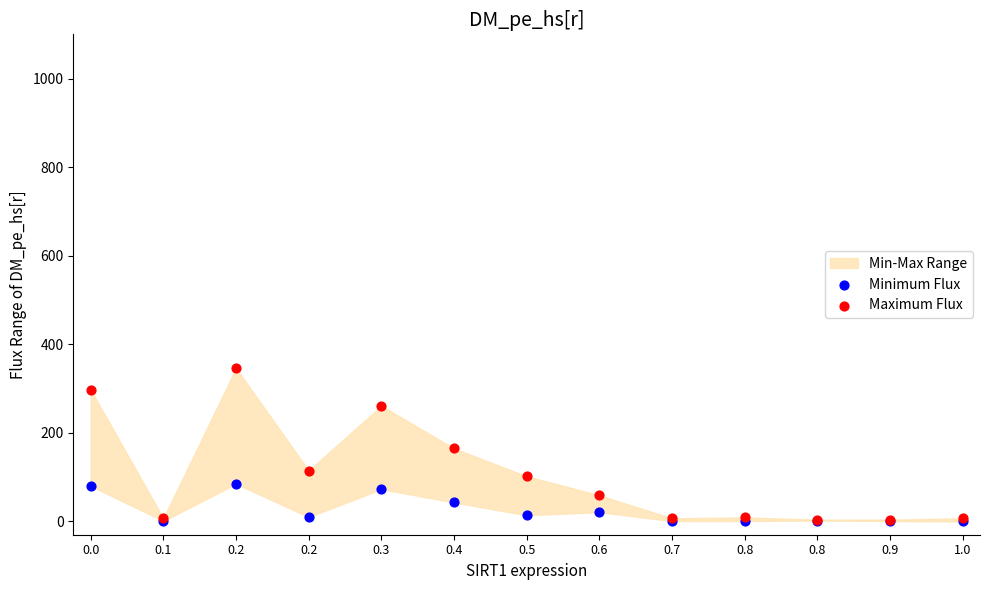

Which series reaches the maximum Y coordinate?

Maximum Flux